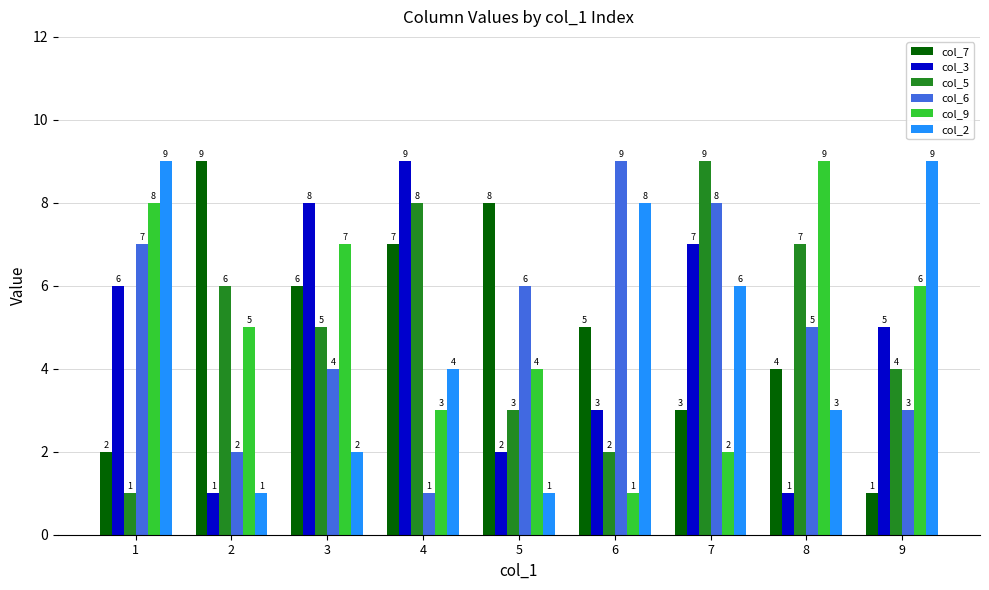

Reading left to right, extract all data points from this chart.

col_7: 2	9	6	7	8	5	3	4	1
col_3: 6	1	8	9	2	3	7	1	5
col_5: 1	6	5	8	3	2	9	7	4
col_6: 7	2	4	1	6	9	8	5	3
col_9: 8	5	7	3	4	1	2	9	6
col_2: 9	1	2	4	1	8	6	3	9